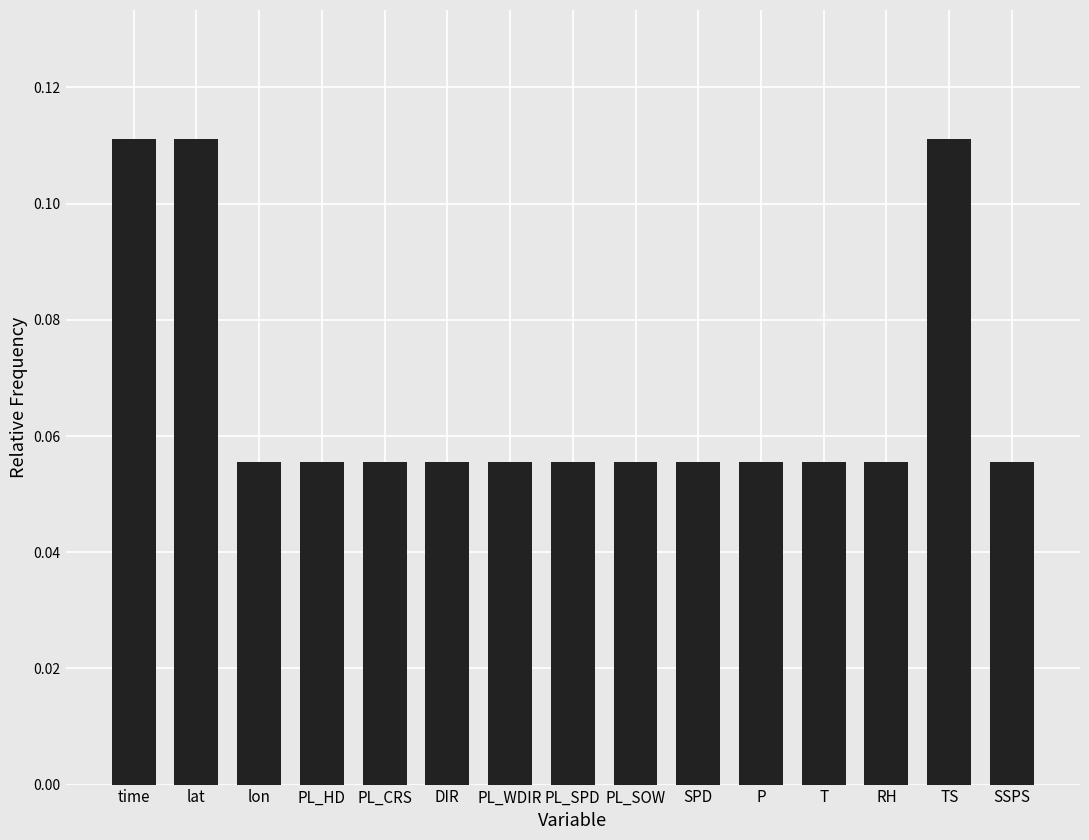

What is the label of the 10th bar from the right?

DIR